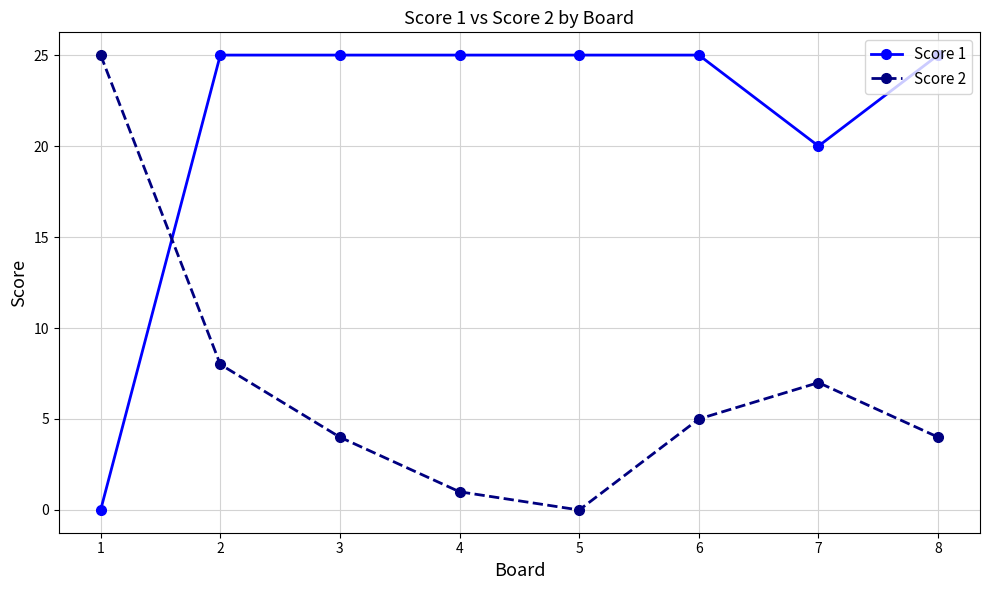

At which category is the sum across all series the highest?

2